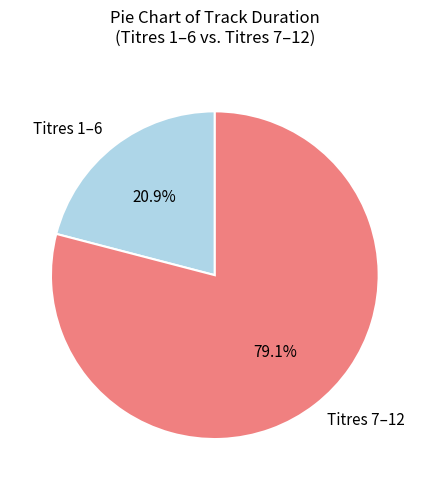

Does any single category account for the majority?

Yes